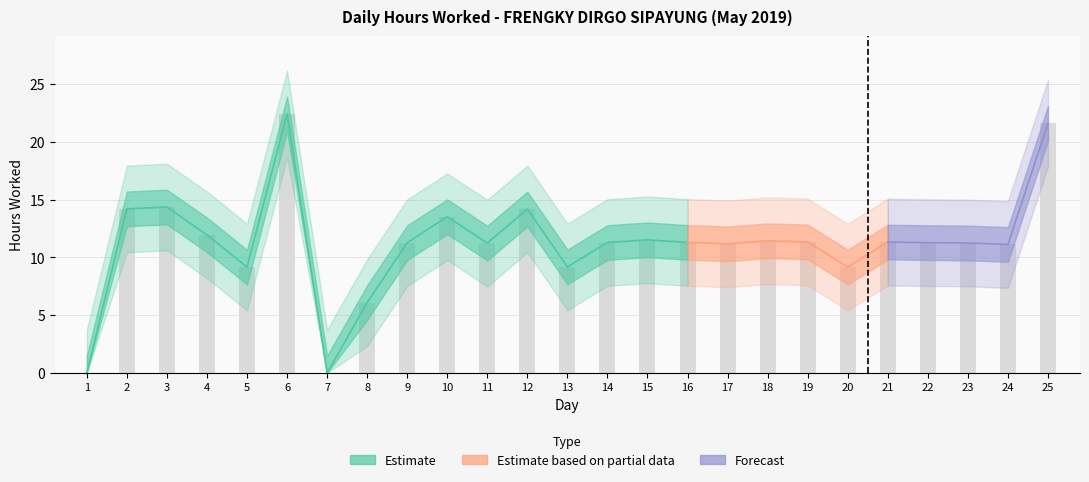

Which has a higher value, 12 or 21?

12